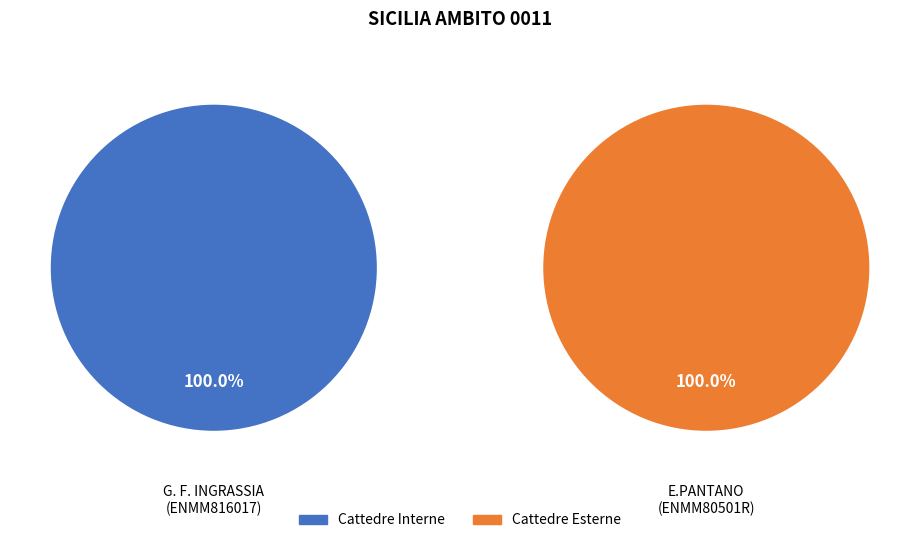

Count the number of slices in the pie.

2